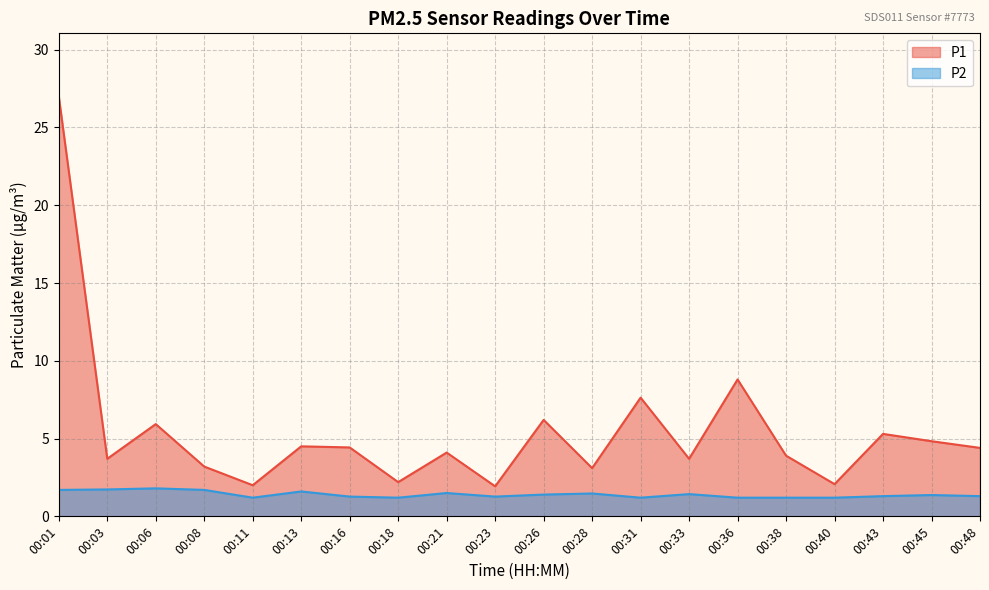

True or false: P1 has a value of 7.6 at 00:31.

True